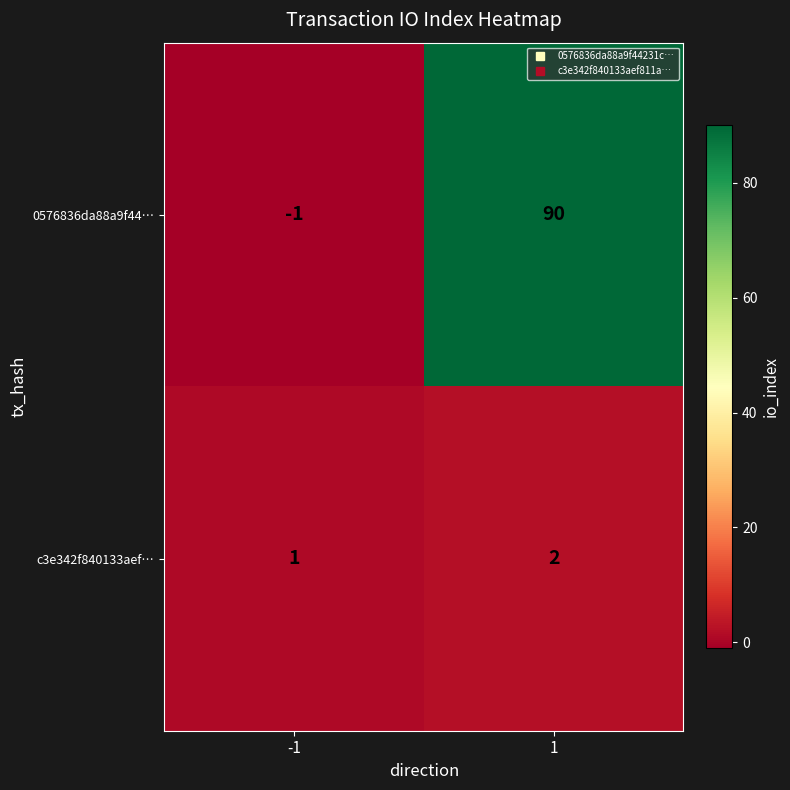

Which series has the largest range (max minus min)?

0576836da88a9f44…